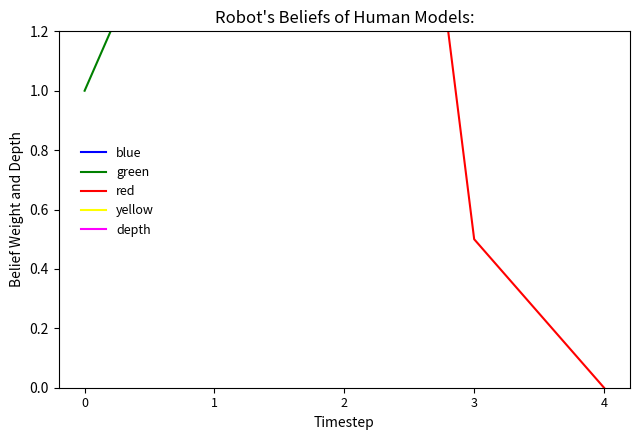

What is the value of the red point at the 4th from the left?

0.5